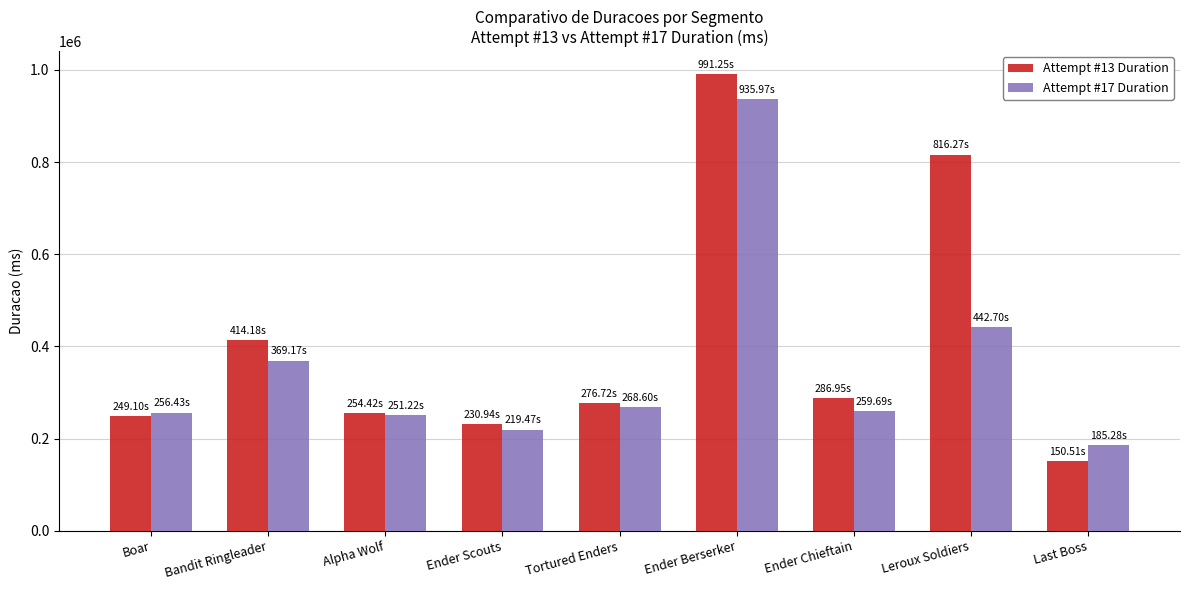

How many groups of bars are there?

9